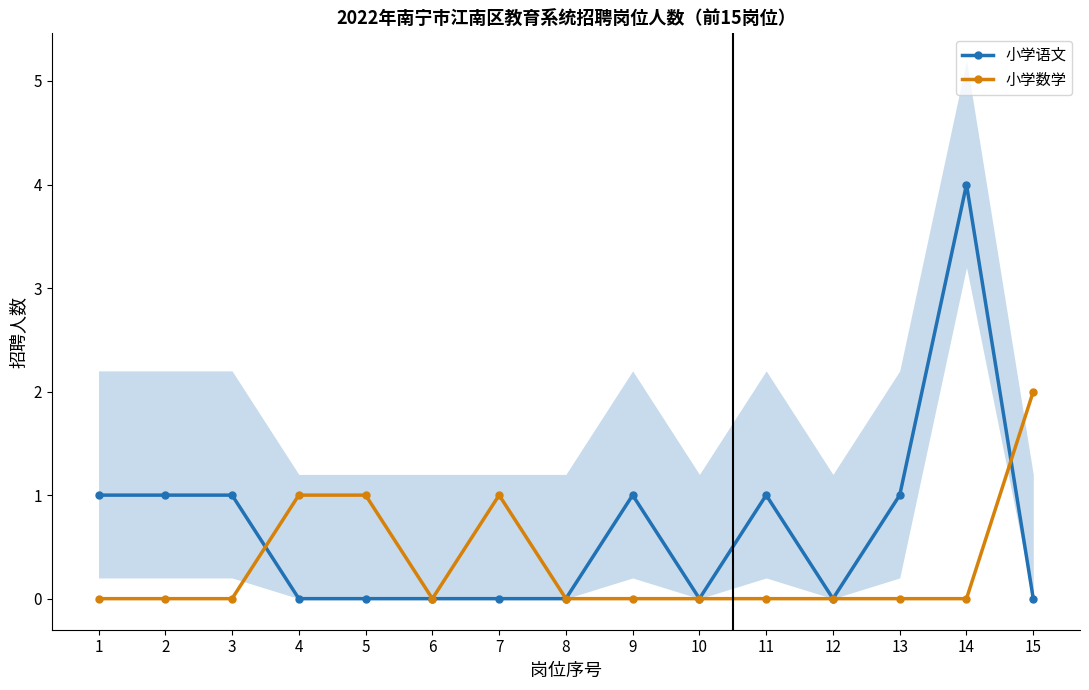

Which series has the largest total across all categories?

小学语文